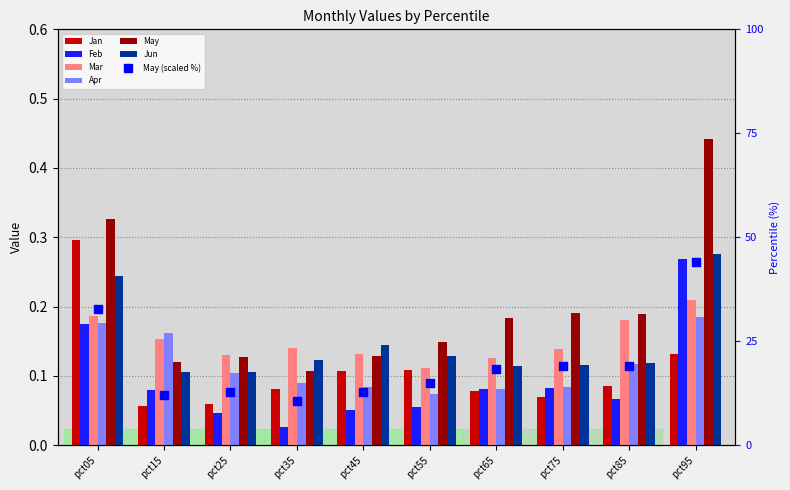

Which series reaches the maximum Y coordinate?

May